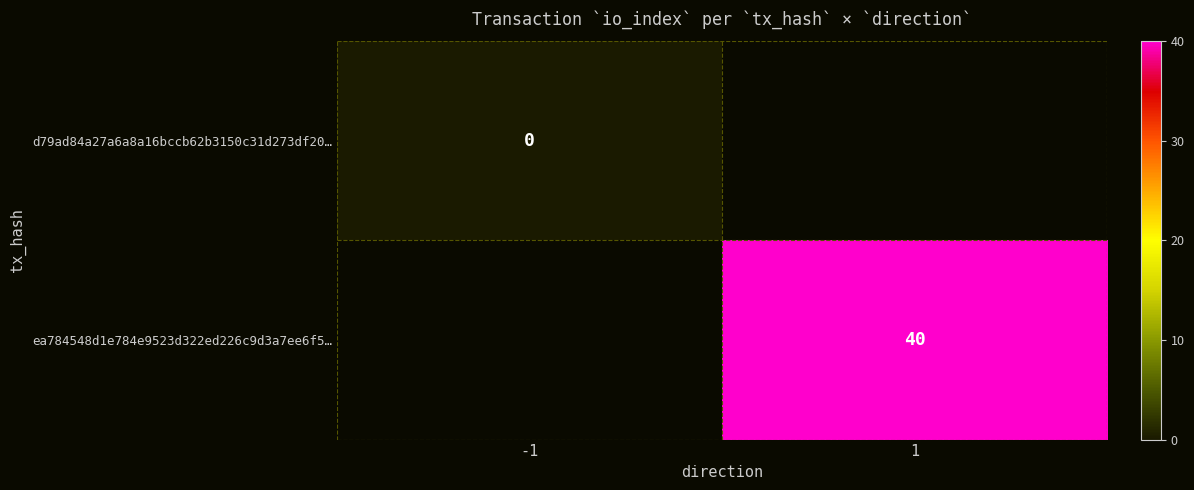

True or false: ea784548d1e784e9523d322ed226c9d3a7ee6f5… has a value of 40 at 1.

True